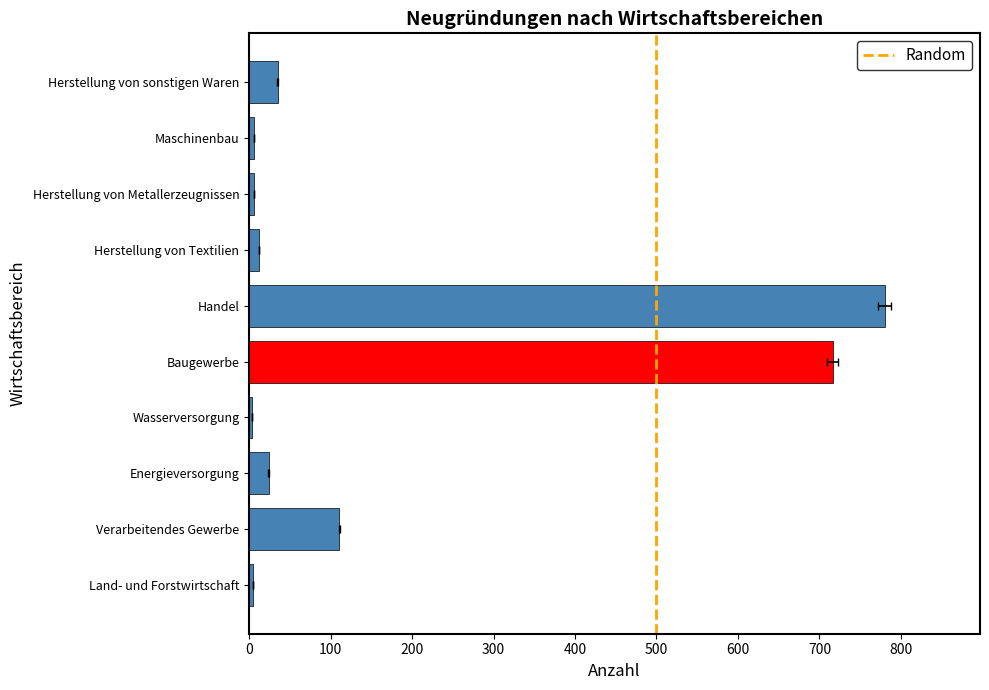

Which label corresponds to the largest value in the chart?

Handel